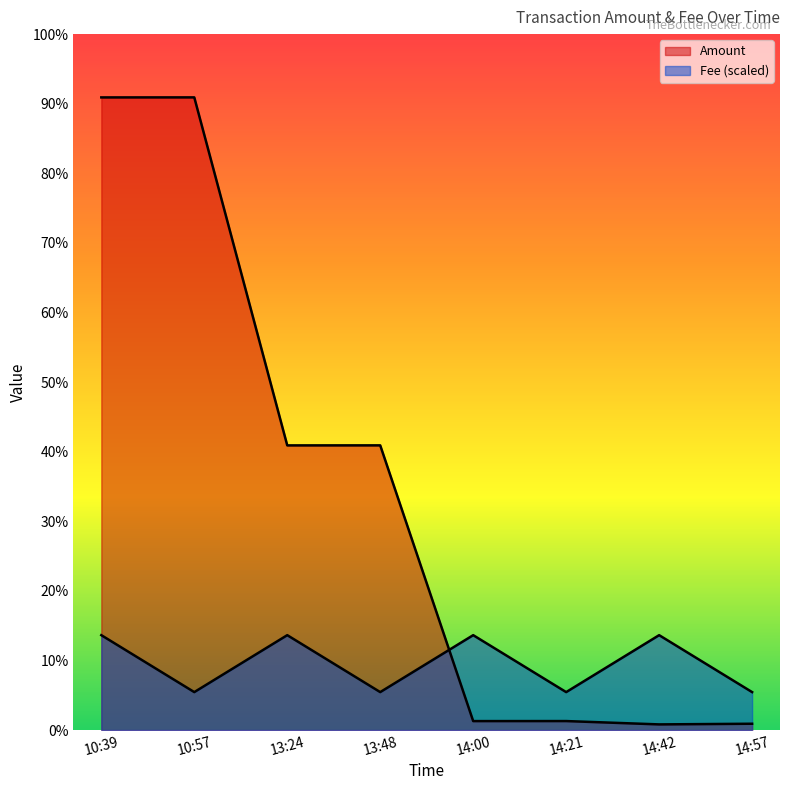

Is it true that Fee equals 213.0 at 10:39?

False